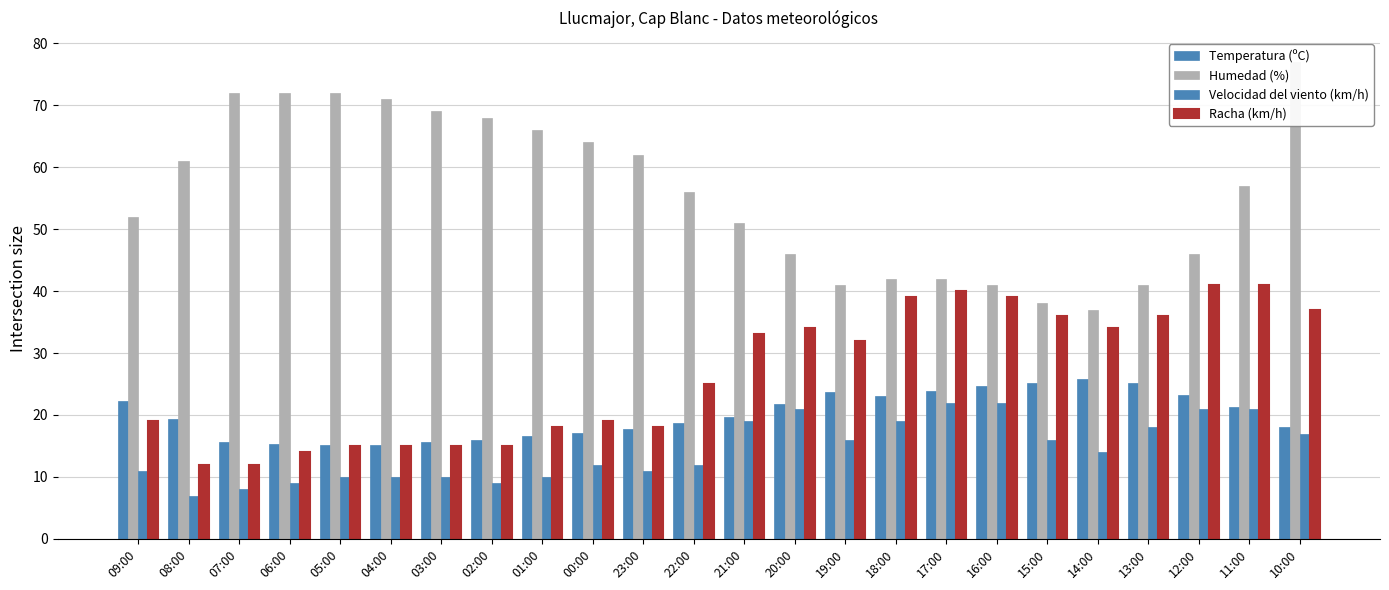

What is the highest value of the Temperatura (ºC) series?

25.8